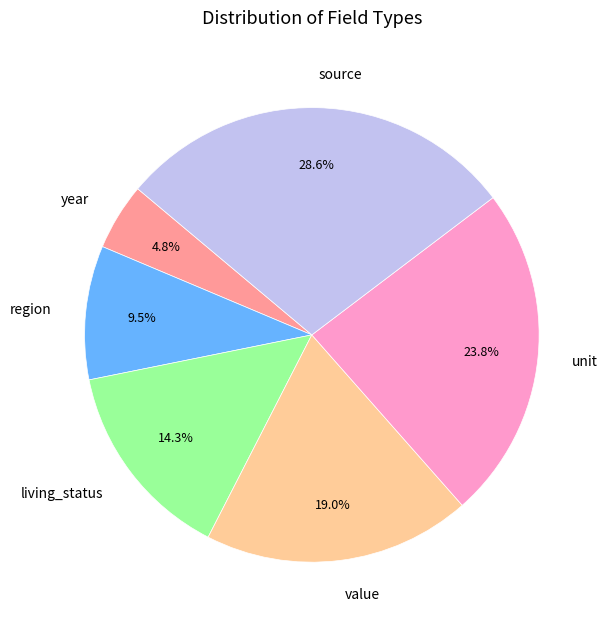

Which slice is the largest?

source